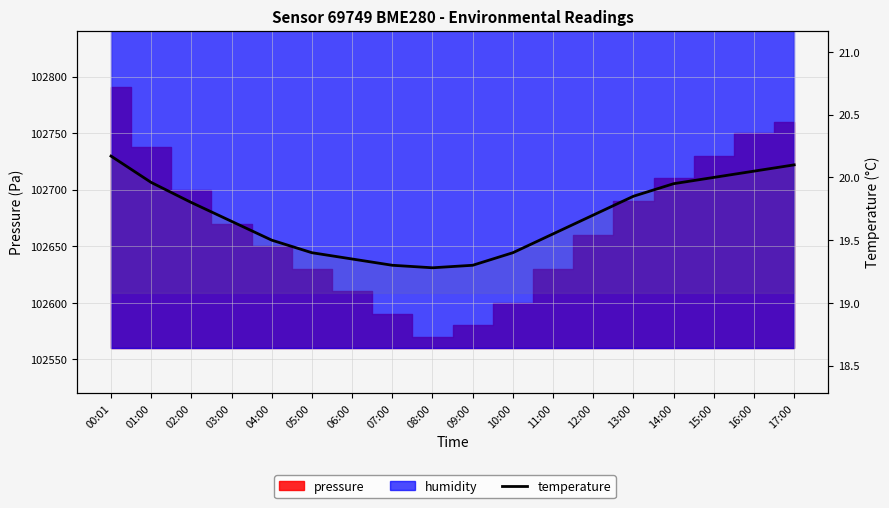

What value does the data have at 04:00?

19.5